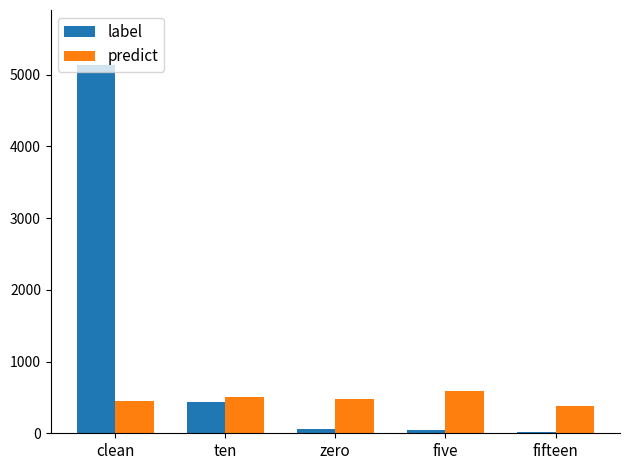

What is the sum of all predict values?

2392